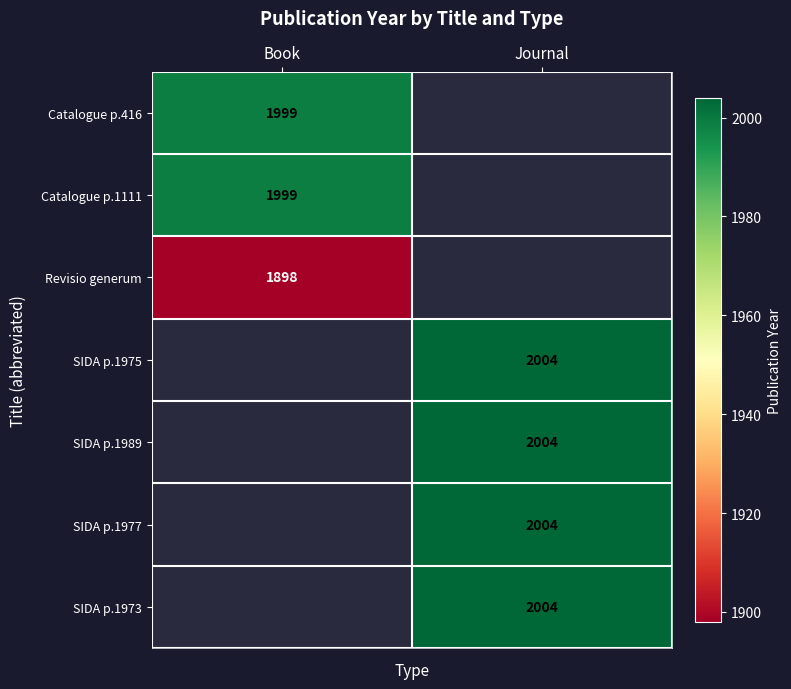

Which series has the largest total across all categories?

SIDA p.1975